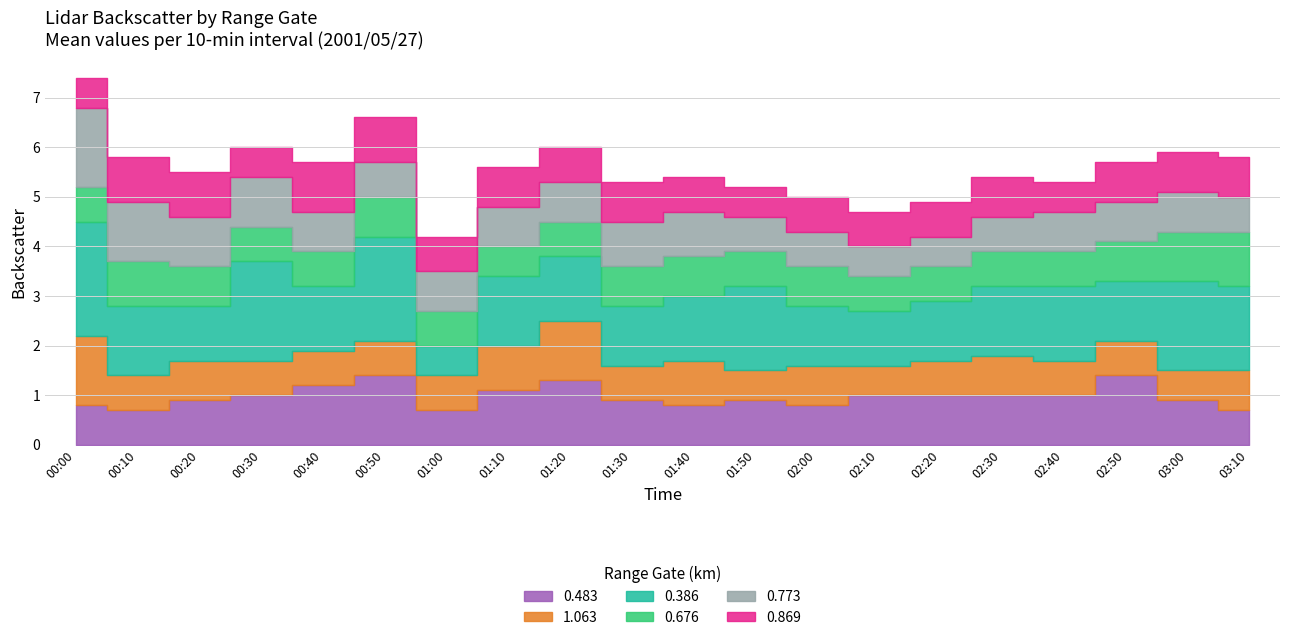

What position from the right is 00:00?

20